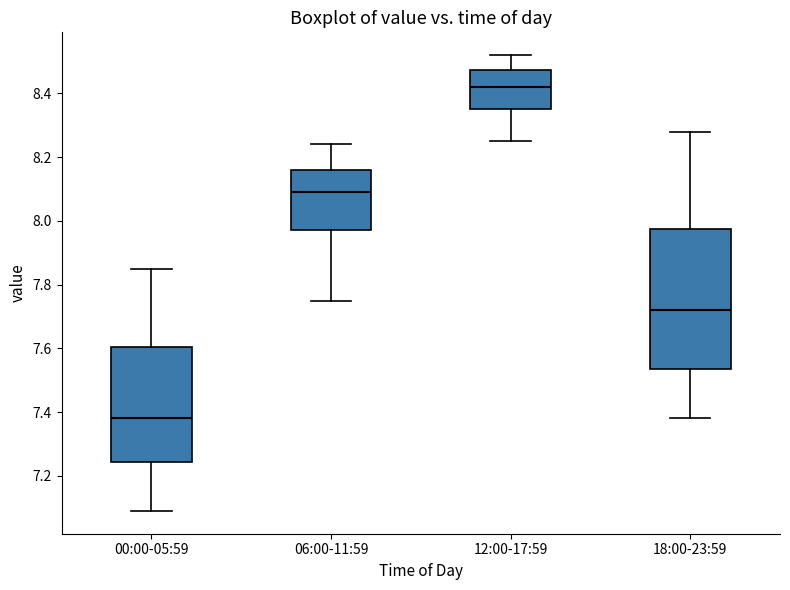

Where does the median line of the box for 00:00-05:59 sit on the y-axis? The values are not printed on the chart, so give them approximately, as read against the axis.

7.38